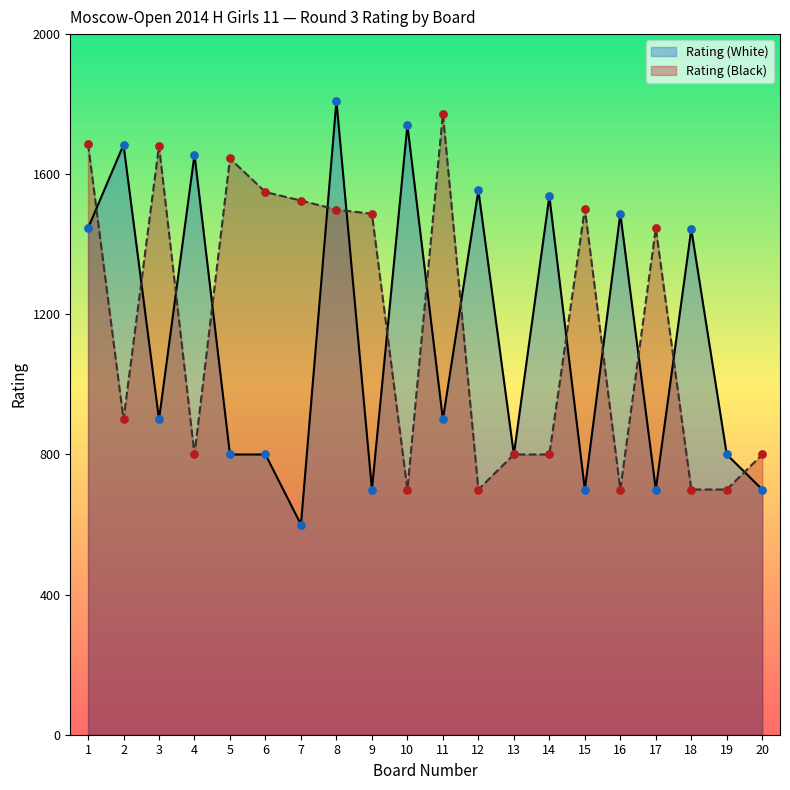

What are all the series names shown in the legend?

Rating (White), Rating (Black)